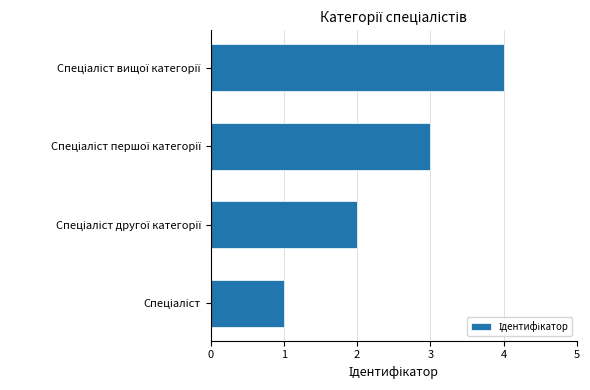

What is the sum of all values?

10